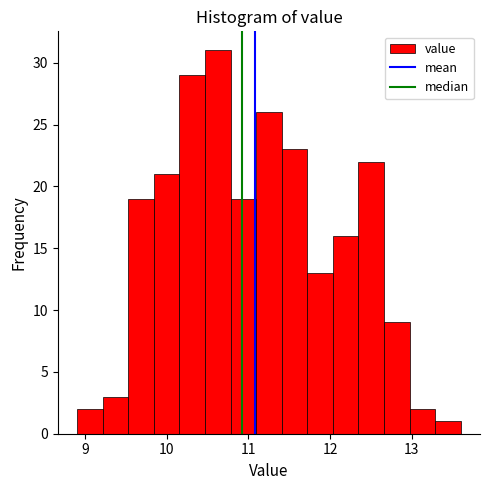

Around what value on the x-axis is the tallest bar? Give the approximate position of its centre, as read against the axis.

10.6